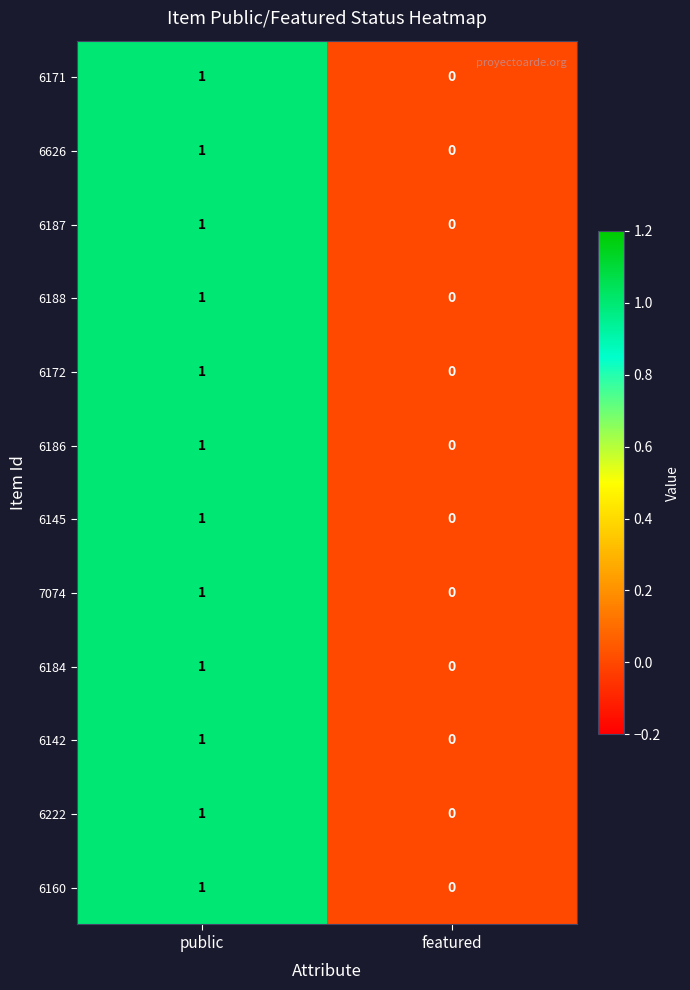

Reading left to right, transcribe all the data shown in this chart.

6171: public=1	featured=0
6626: public=1	featured=0
6187: public=1	featured=0
6188: public=1	featured=0
6172: public=1	featured=0
6186: public=1	featured=0
6145: public=1	featured=0
7074: public=1	featured=0
6184: public=1	featured=0
6142: public=1	featured=0
6222: public=1	featured=0
6160: public=1	featured=0